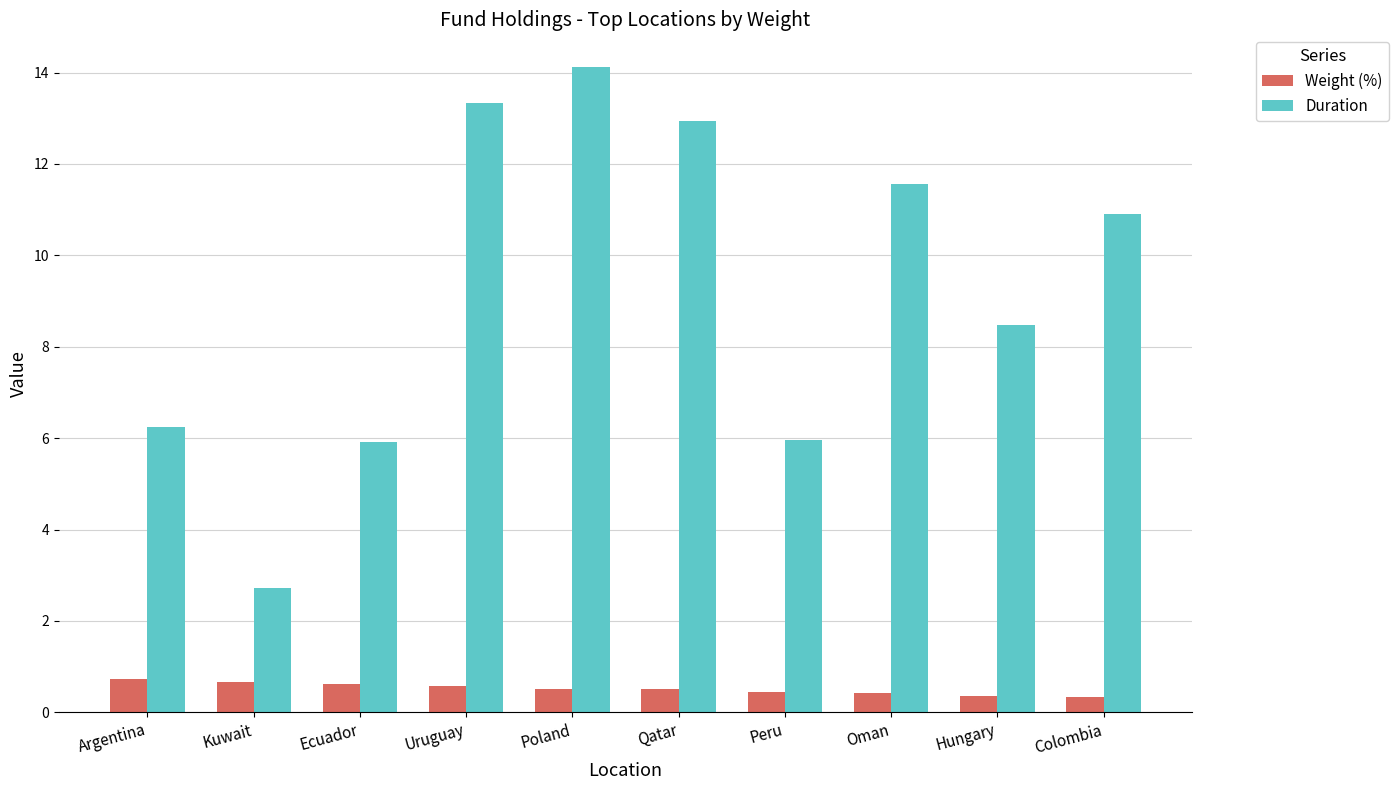

What position from the right is Uruguay?

7